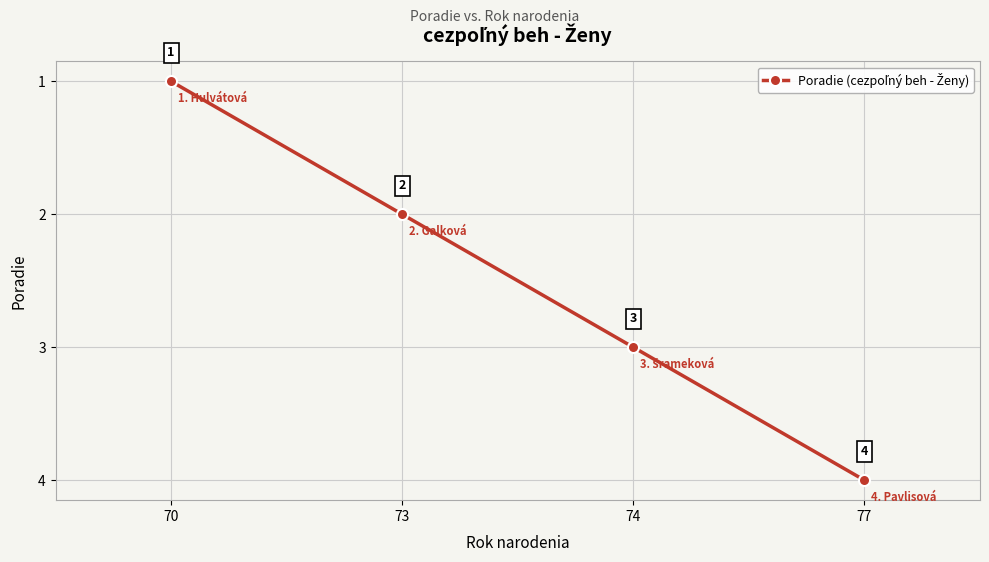

At which category does the chart reach its peak across all series?

77